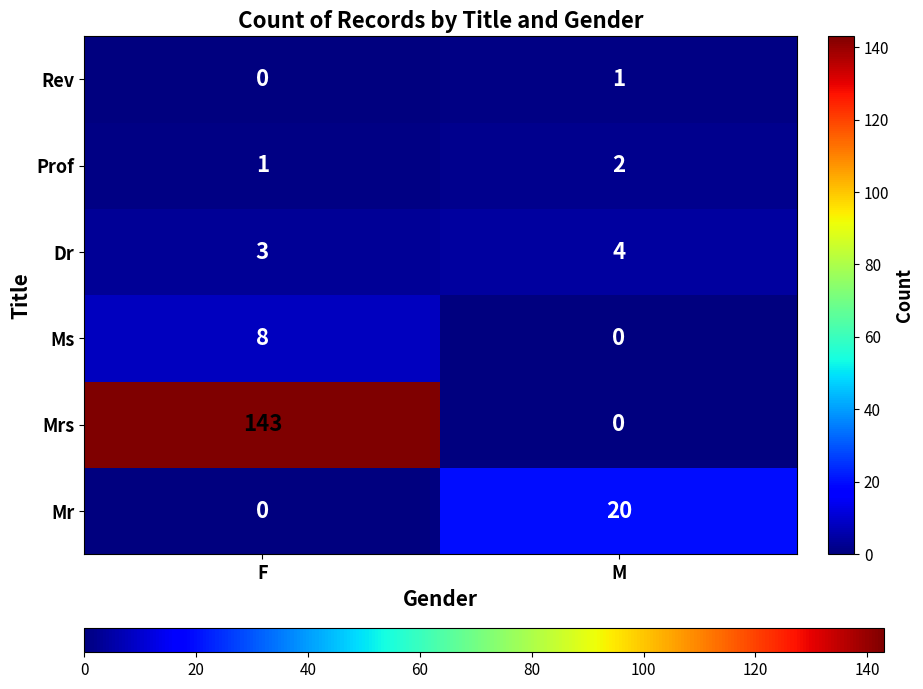

At how many categories does at least one series exceed 121?

1